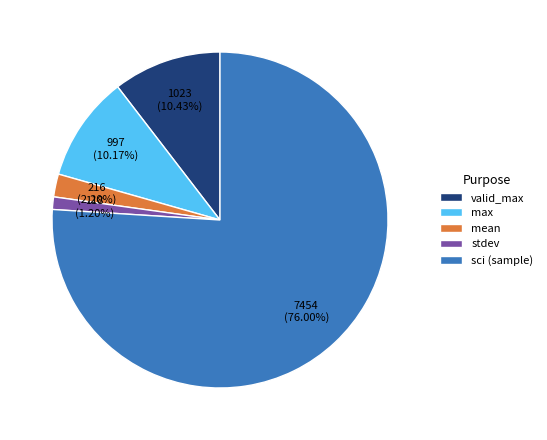

Which slice represents more than half of the pie?

sci (sample)